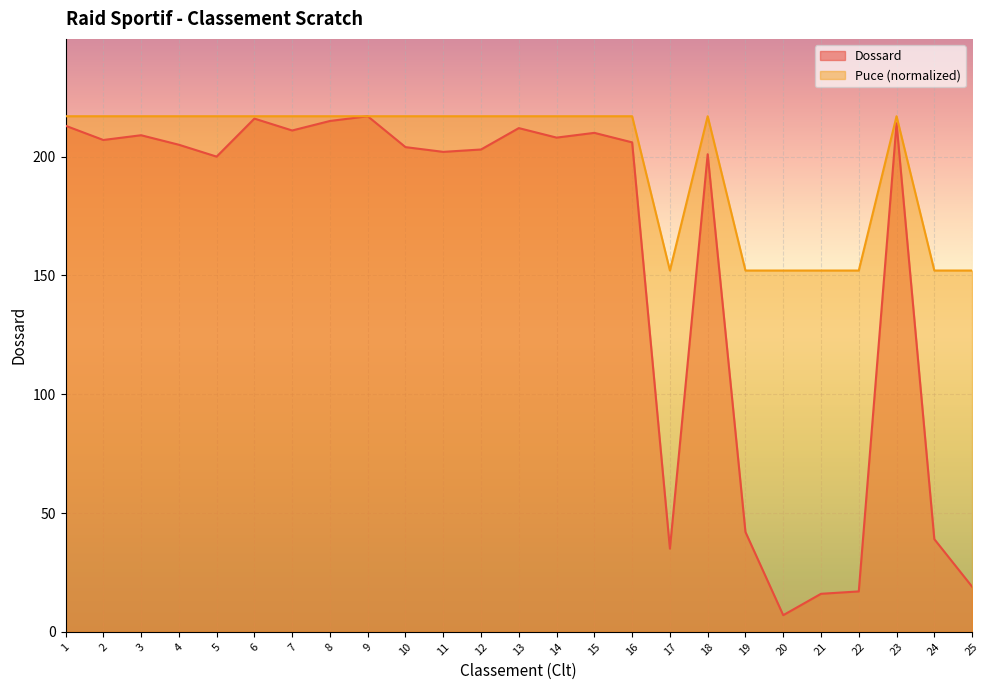

The value of Puce at 1 is 217.0. True or false?

True